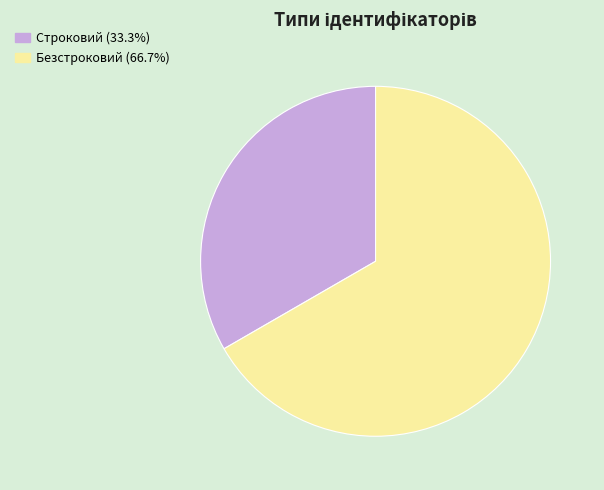

Is it true that Безстроковий is 67% of the pie?

True